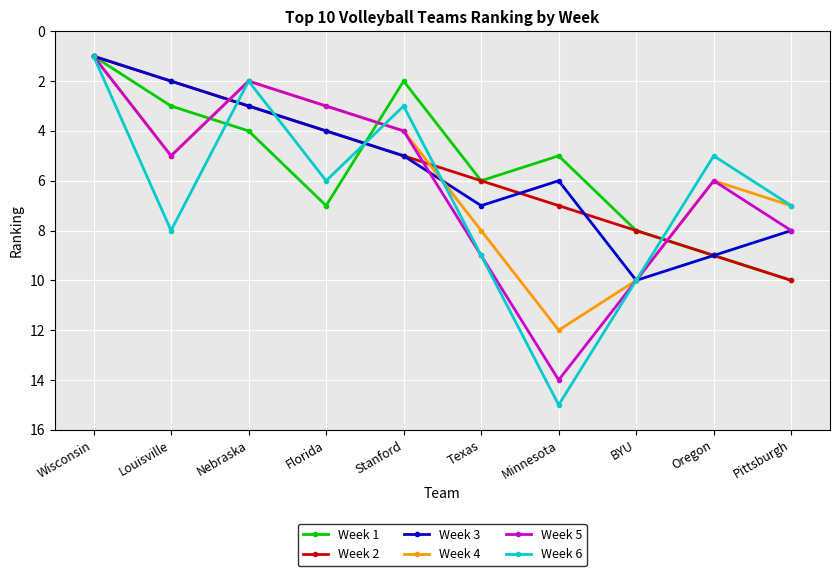

What is the greatest value displayed?

15